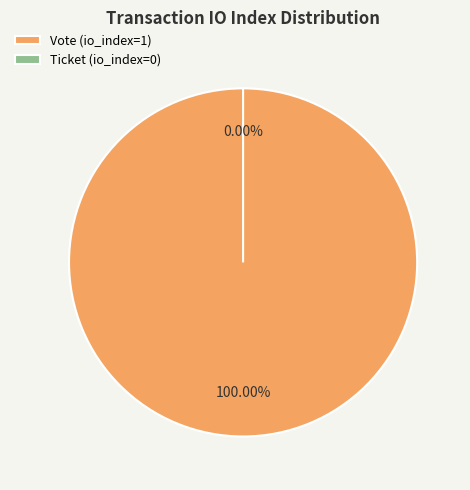

Is it true that Ticket (io_index=0) is 1% of the pie?

False